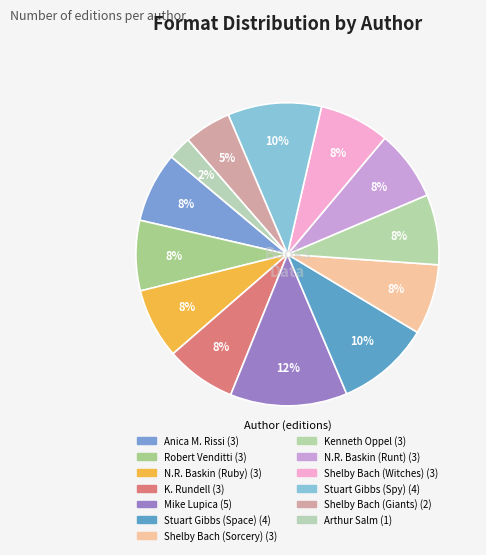

Rank the categories by value from highest to lowest.

Mike Lupica, Stuart Gibbs (Space Case), Stuart Gibbs (Spy Camp), Anica Mrose Rissi, Robert Venditti, Nora Raleigh Baskin (Ruby), Katherine Rundell, Shelby Bach (Sorcery), Kenneth Oppel, Nora Raleigh Baskin (Runt), Shelby Bach (Witches), Shelby Bach (Giants), Arthur Salm